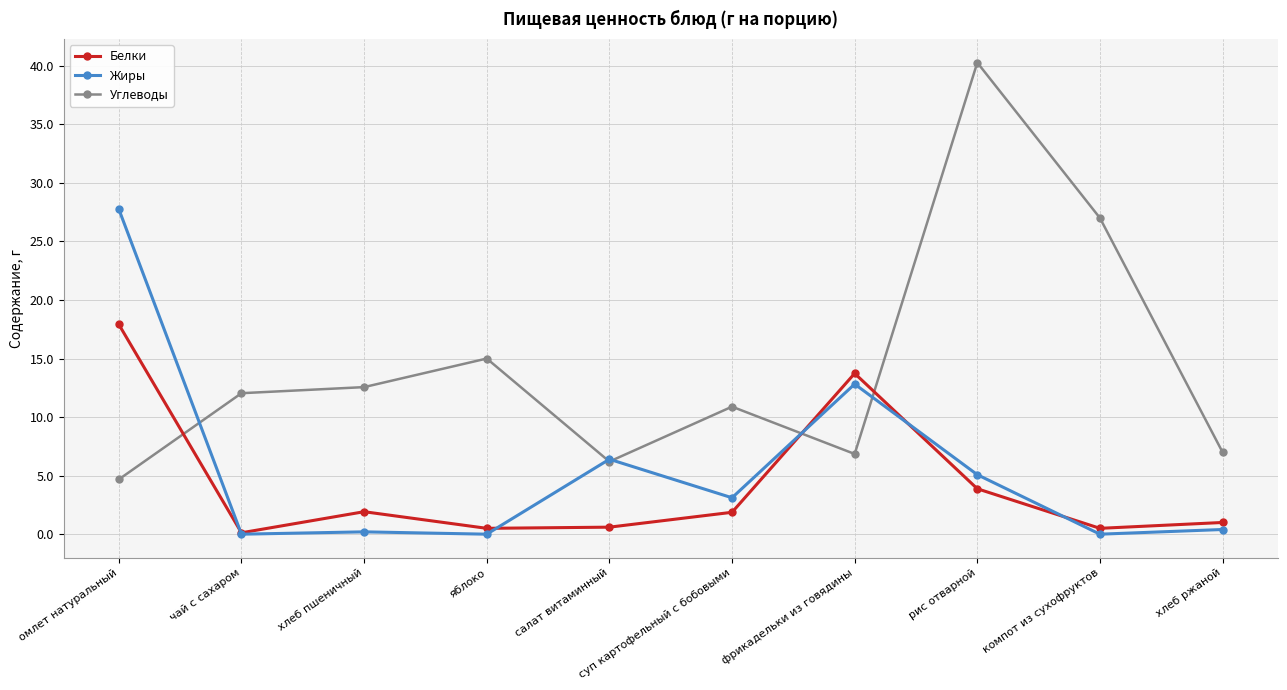

What is the maximum value shown in the chart?

40.3